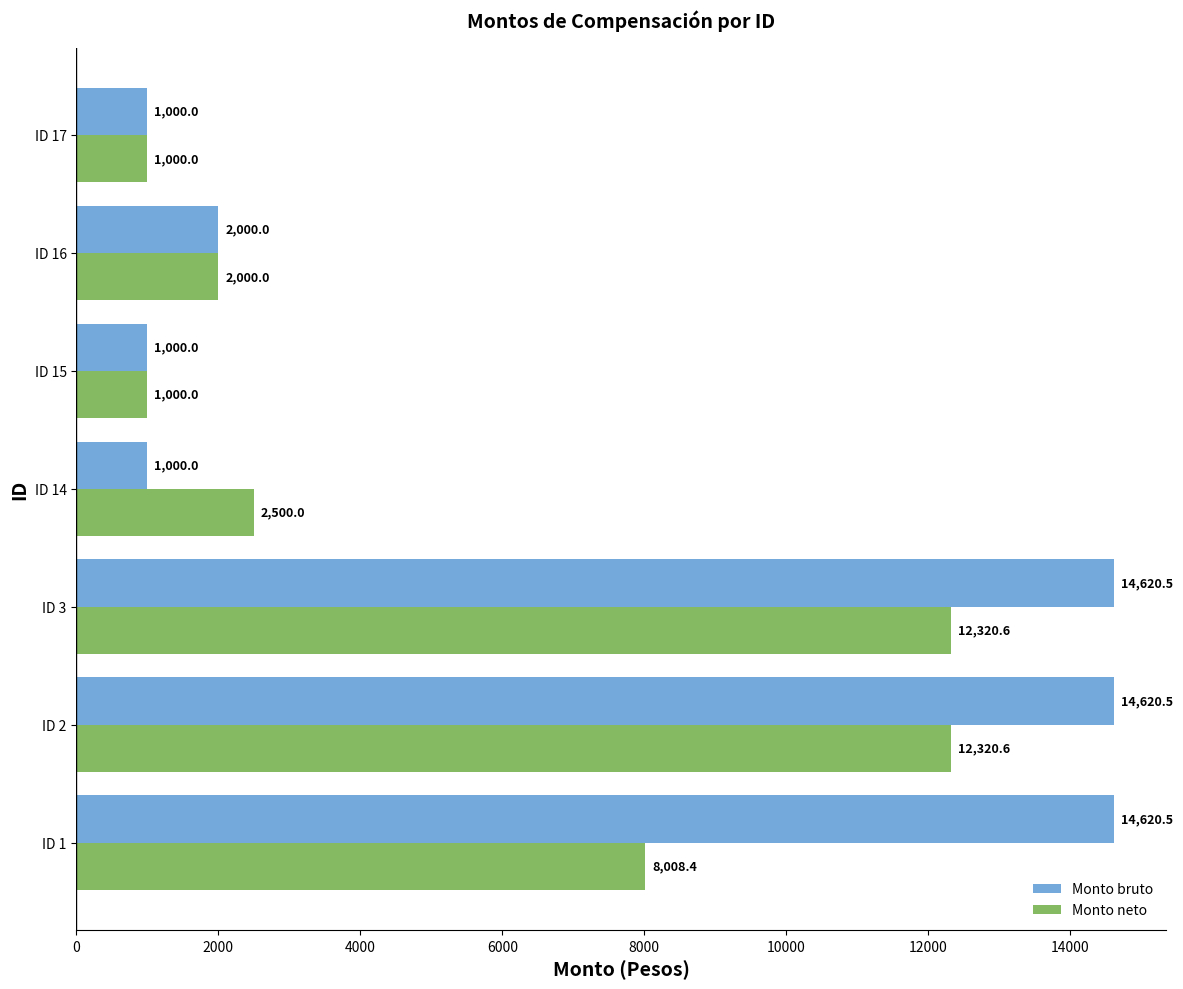

How many series are shown in this chart?

2